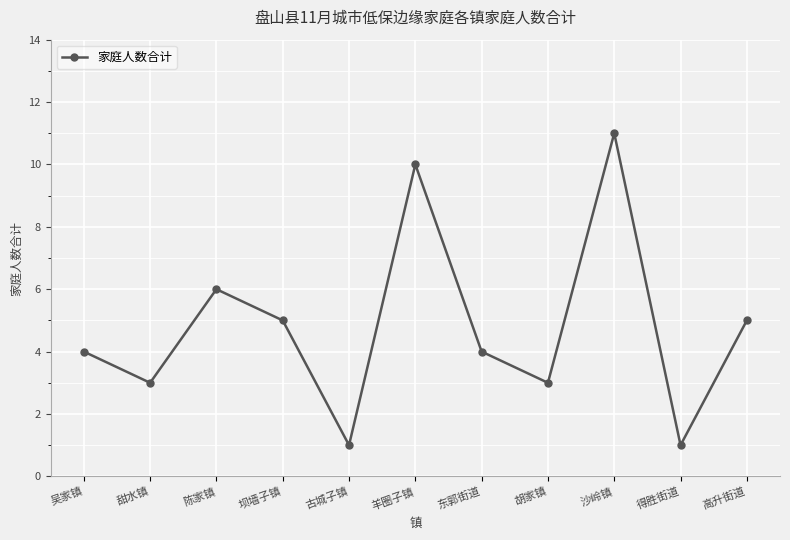

What is the difference between the maximum and minimum values?

10